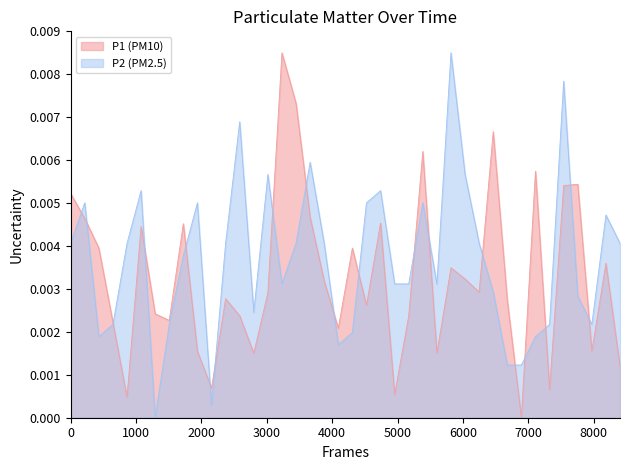

List the series in order of their overall mean, lowest first.

P1 (PM10), P2 (PM2.5)